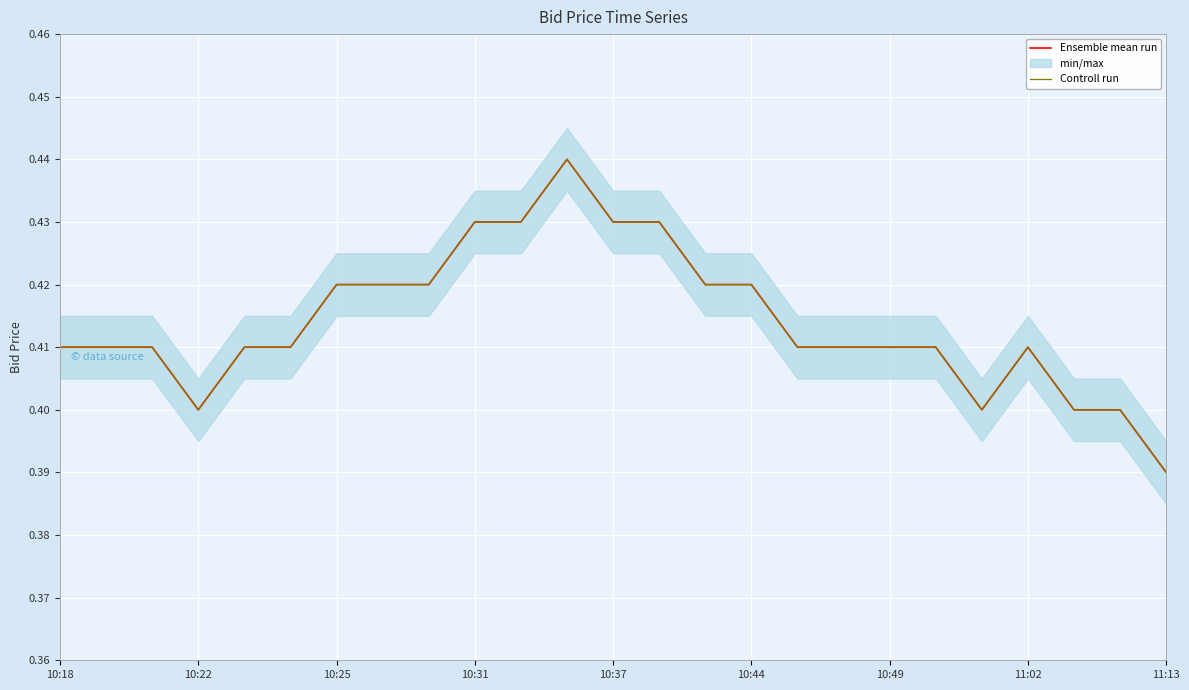

Which series changed the most between 10:18 and 10?

Ensemble mean run